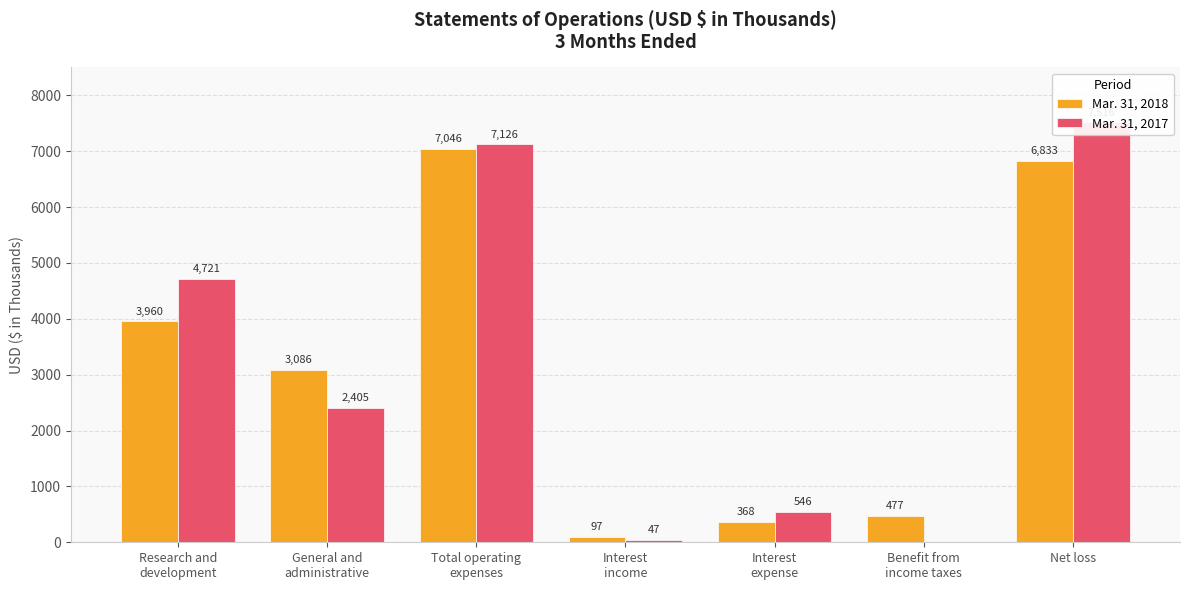

What are all the series names shown in the legend?

Mar. 31, 2018, Mar. 31, 2017